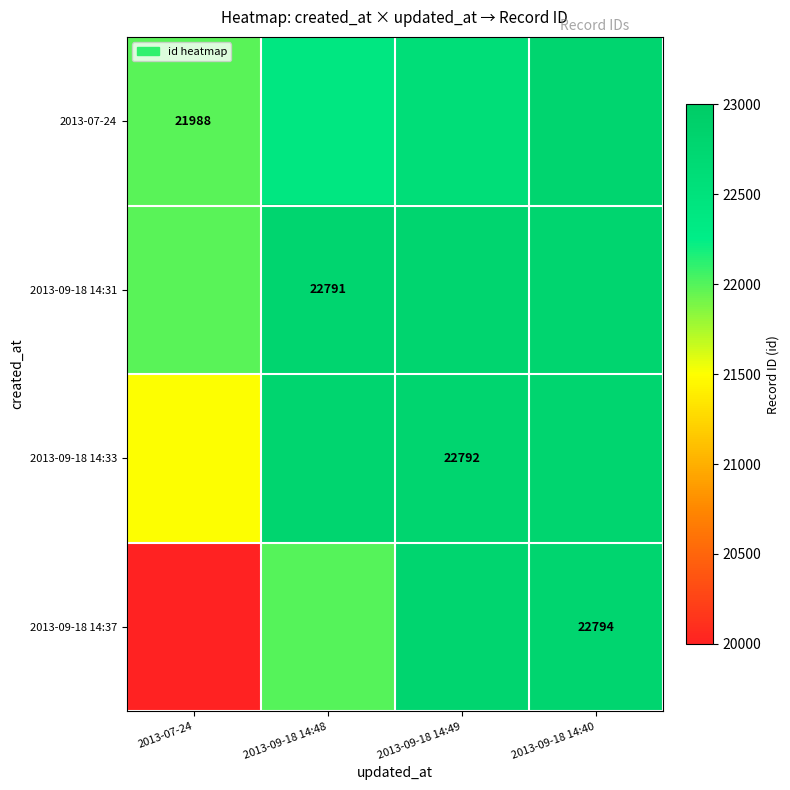

The value of 2013-07-24 at 2013-07-24 is 21988. True or false?

True